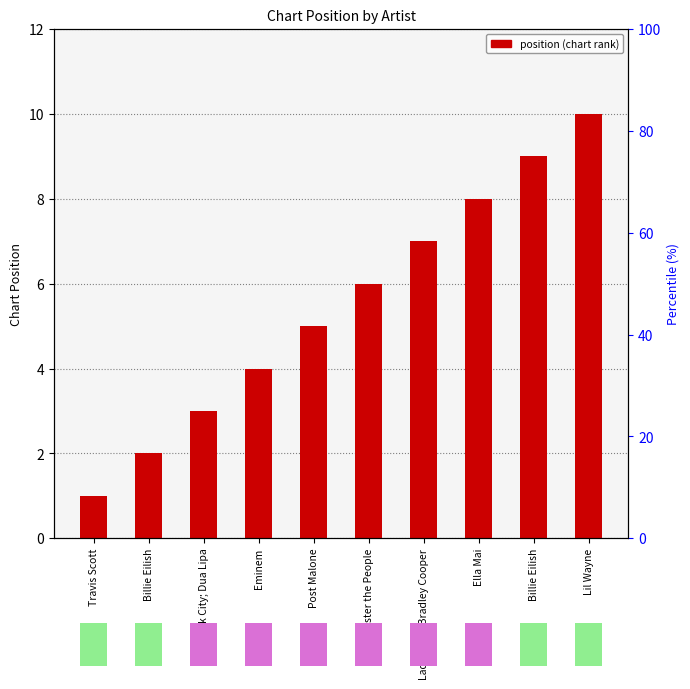

List the labels in order of value, smallest first.

Travis Scott, Billie Eilish, Silk City; Dua Lipa, Eminem, Post Malone, Foster the People, Lady Gaga; Bradley Cooper, Ella Mai, Billie Eilish, Lil Wayne